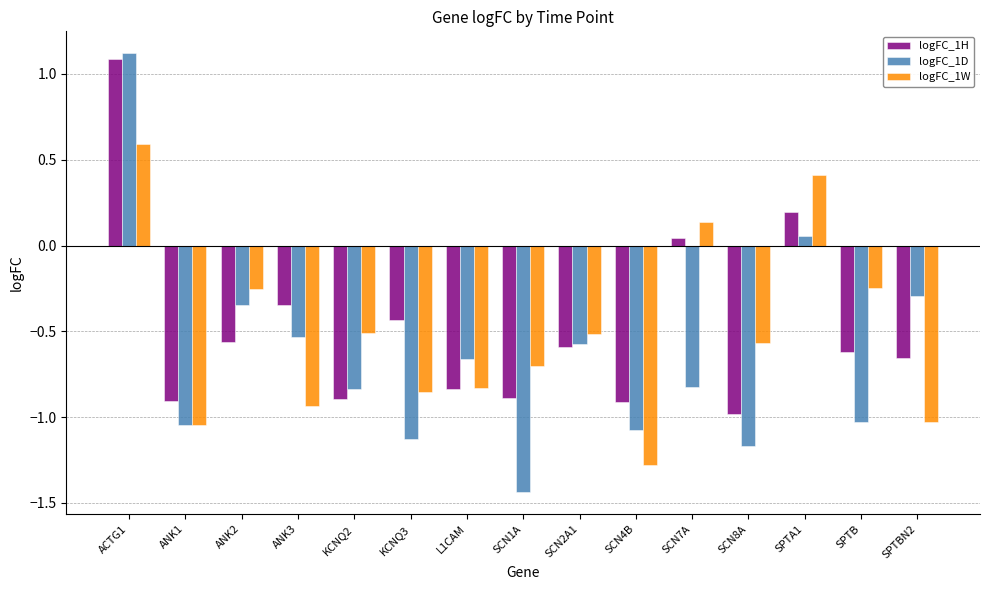

How many bars are there in total?

45